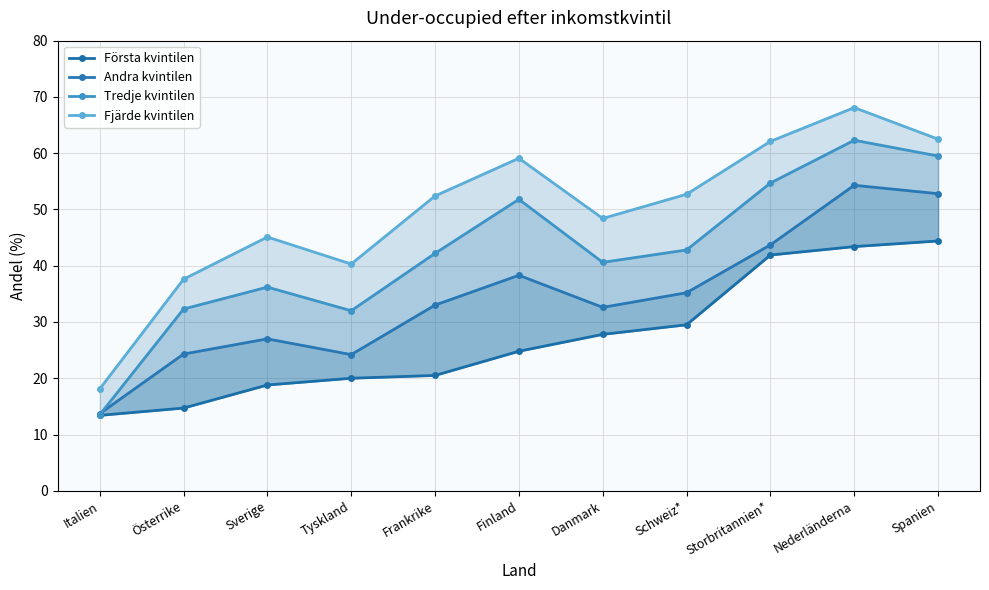

How many data points does each series have?

11